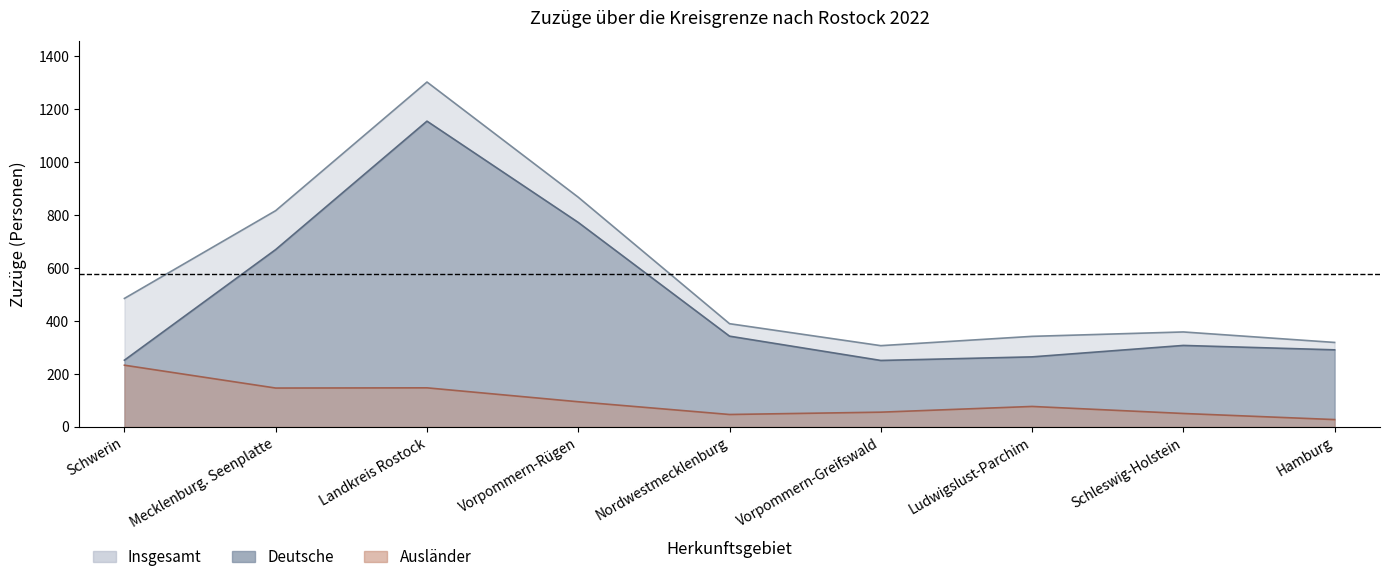

How many data points does each series have?

9